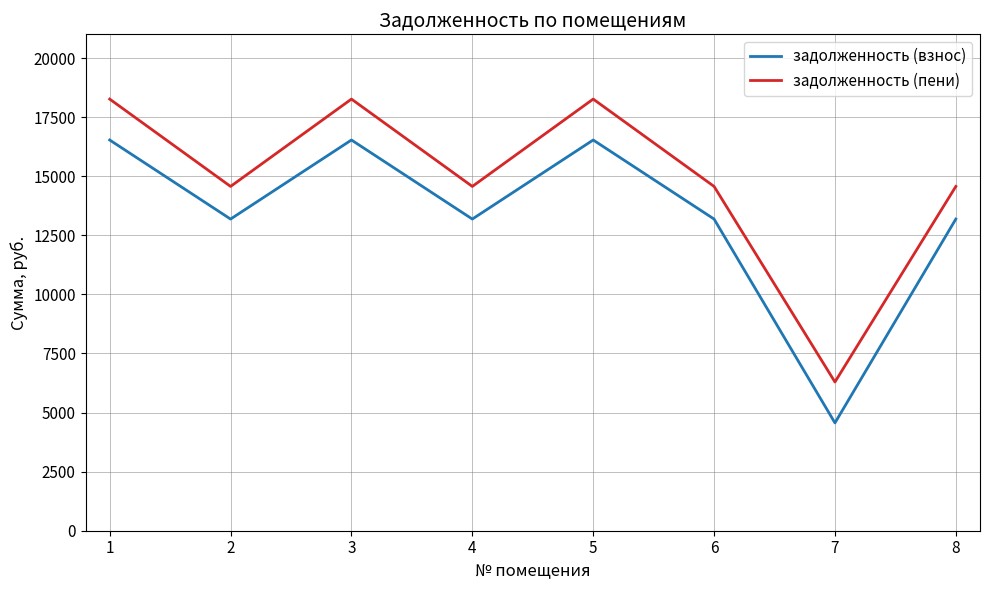

List the series in order of their overall mean, lowest first.

задолженность (взнос), задолженность (пени)